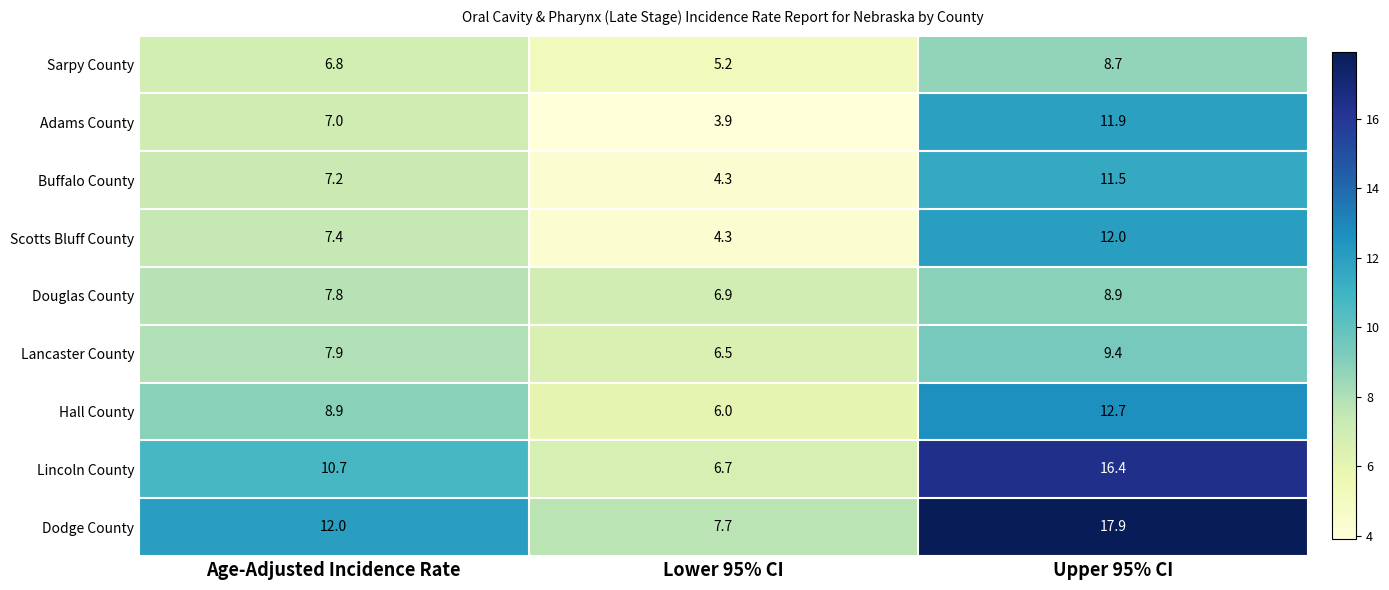

What is the sum of all Adams County values?

22.8